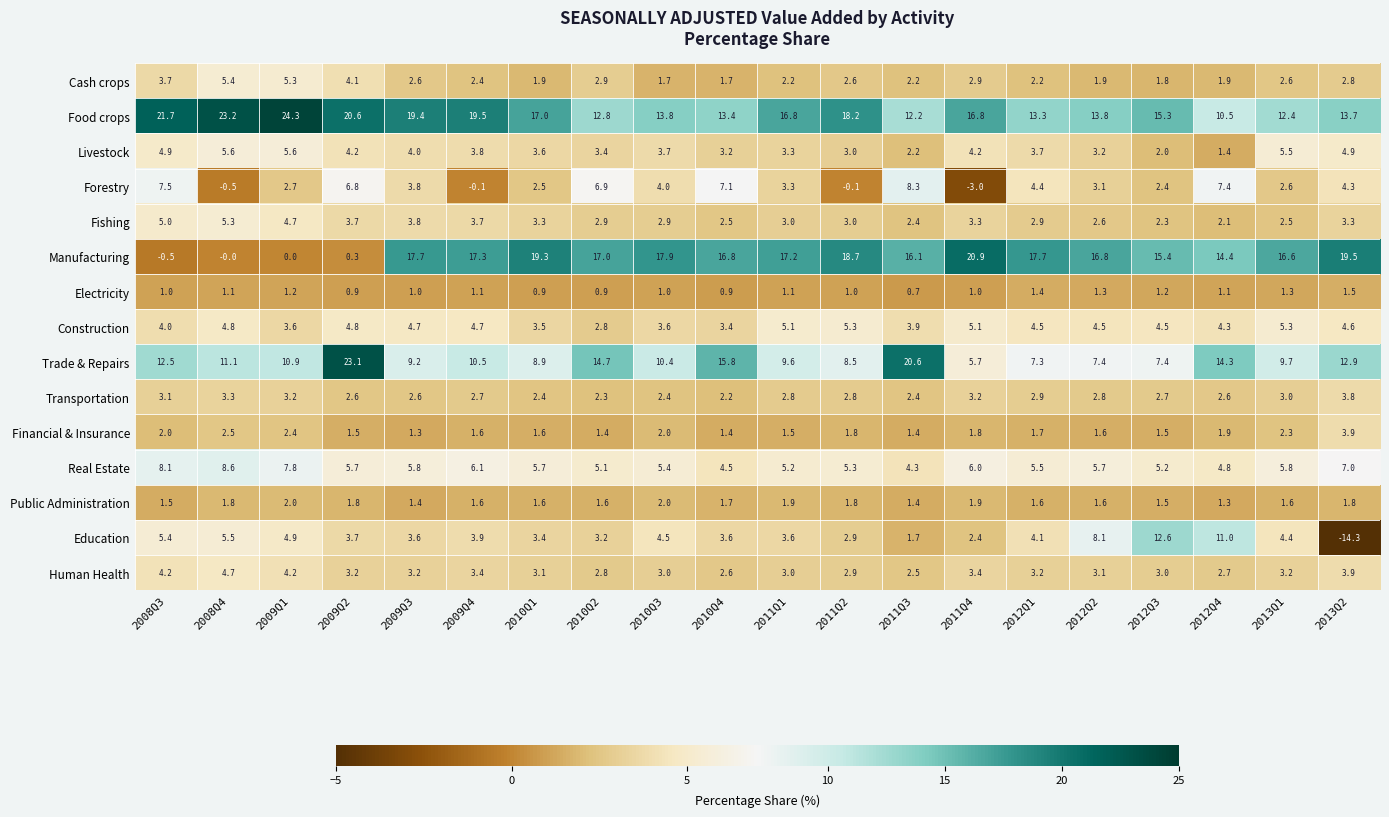

What is the difference between the second highest and minimum values in the Transportation series?

1.1